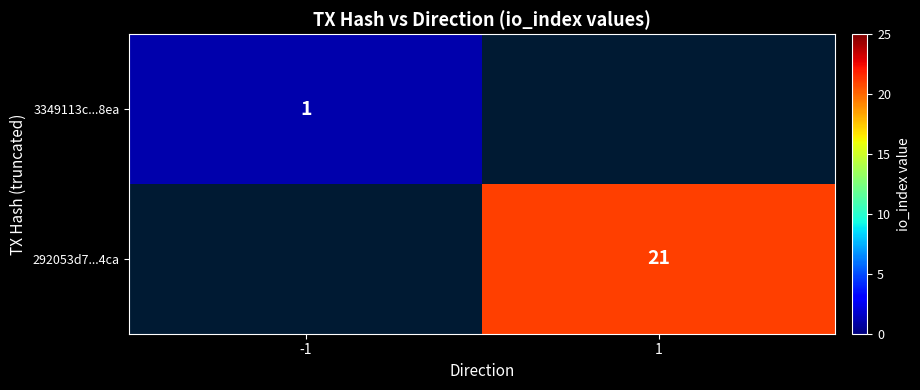

The 292053d7...4ca series shows 21 at 1. True or false?

True